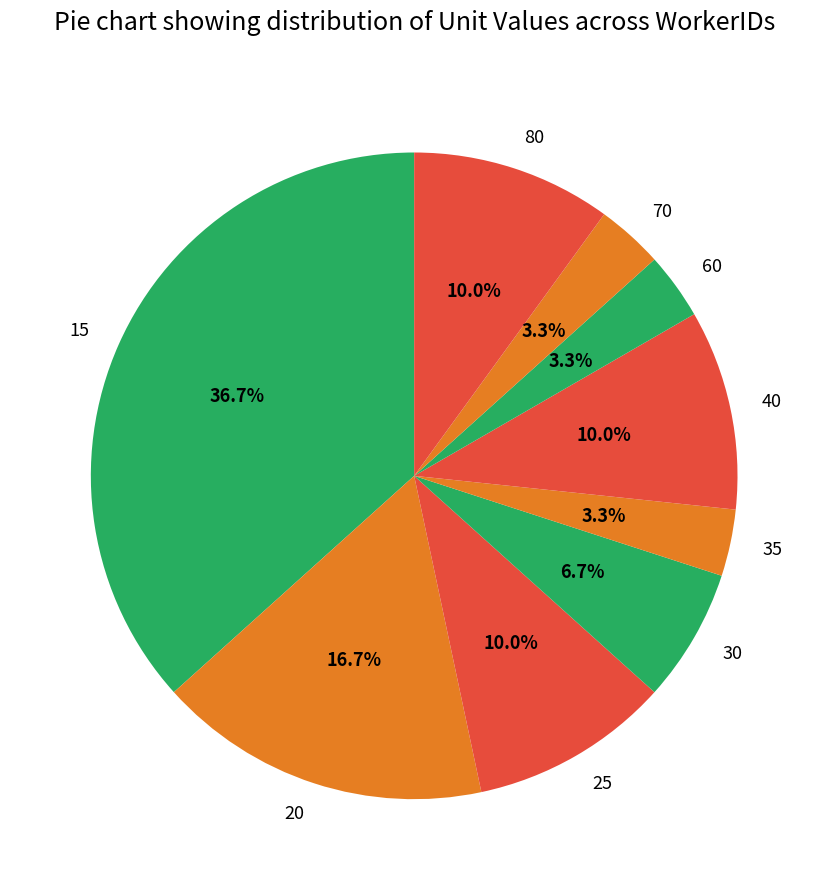

Which slice is the largest?

15